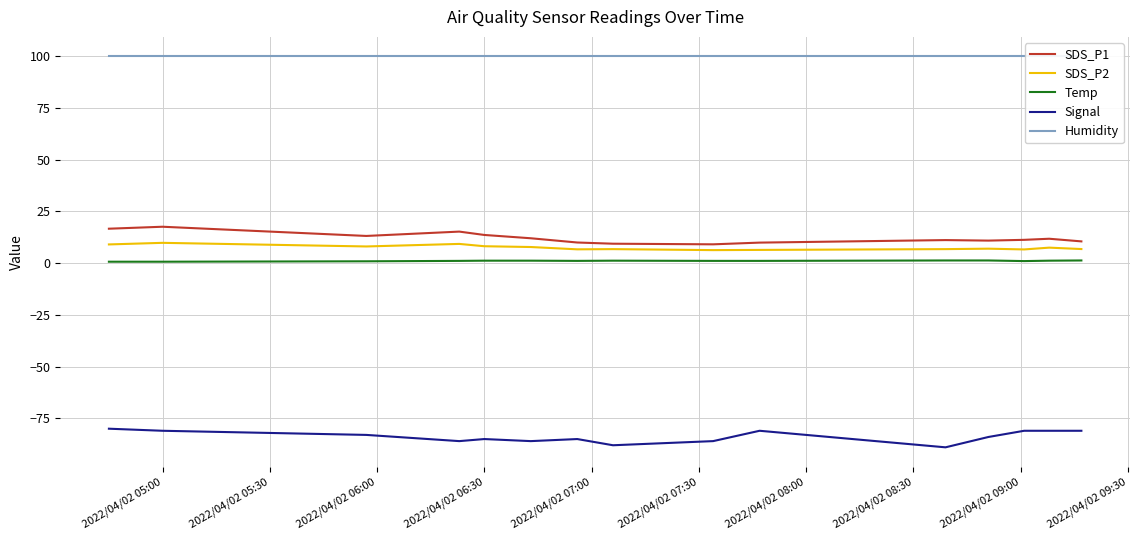

In Signal, how many points are higher than both neighbors (excluding endpoints)?

3